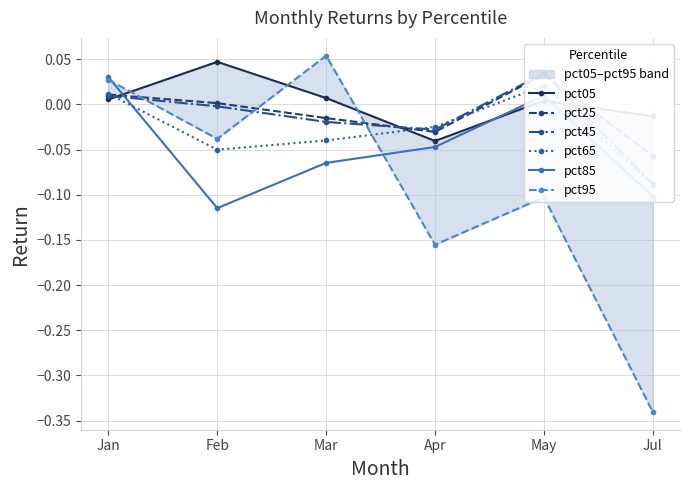

How many lines are shown in the chart?

6